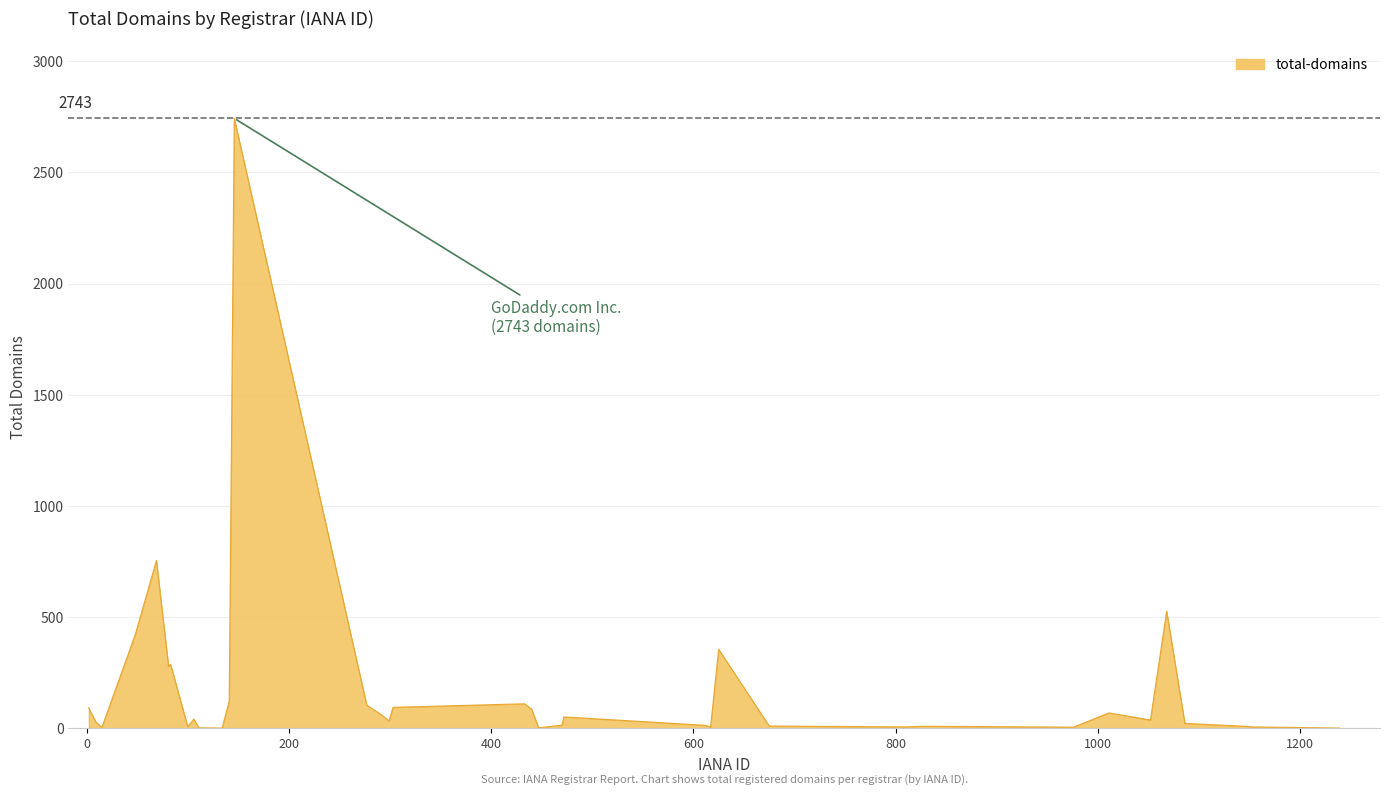

What is the average value?

161